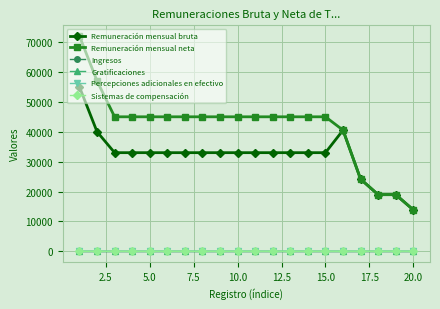

True or false: Percepciones adicionales en efectivo has more than 1 points higher than both neighbors.

False